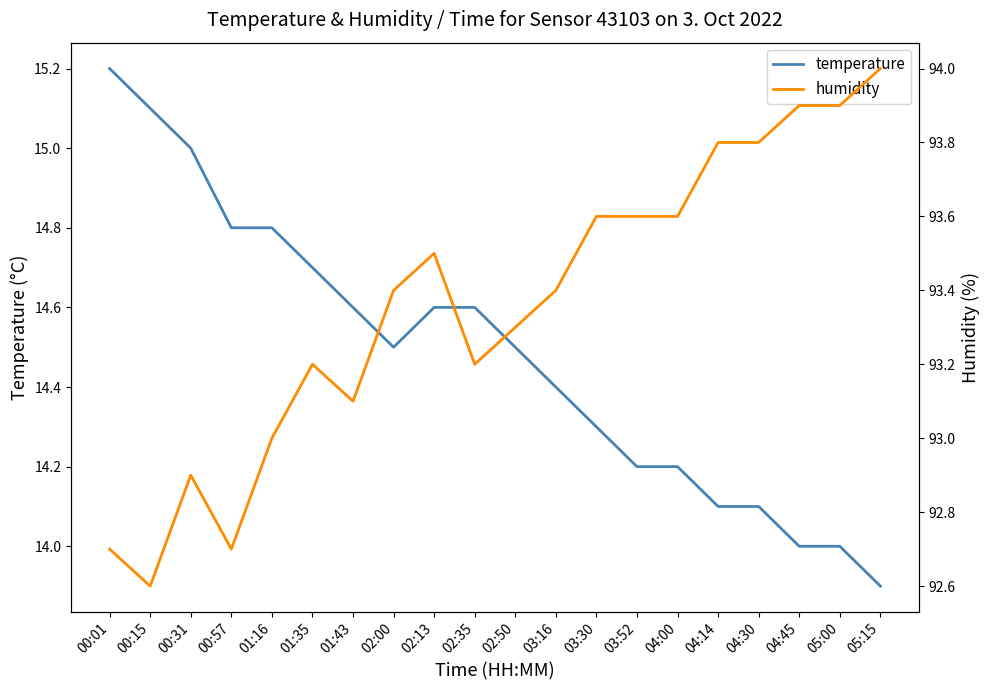

How many data points in humidity are above 93?

15